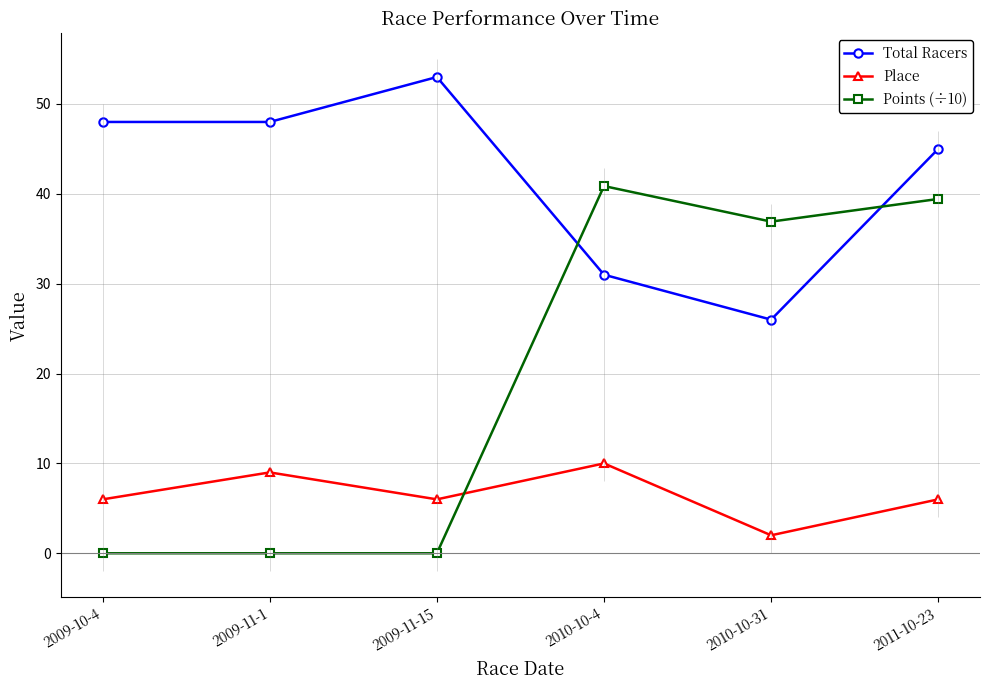

Is it true that Total Racers equals 48.0 at 2009-10-4?

True